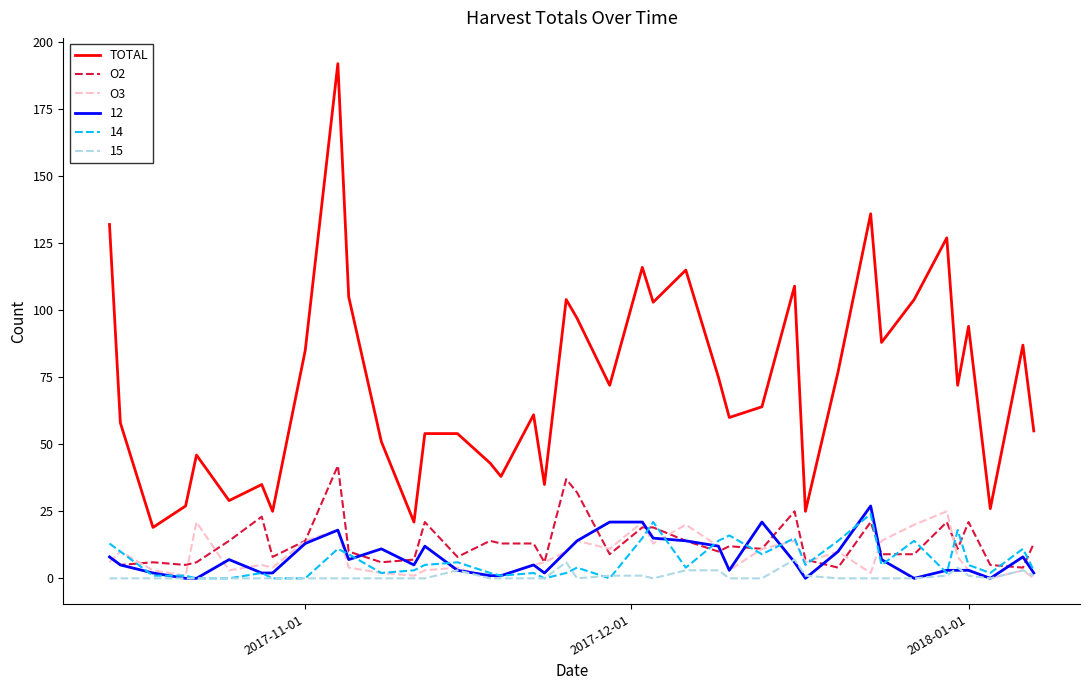

Which series has the largest total across all categories?

TOTAL